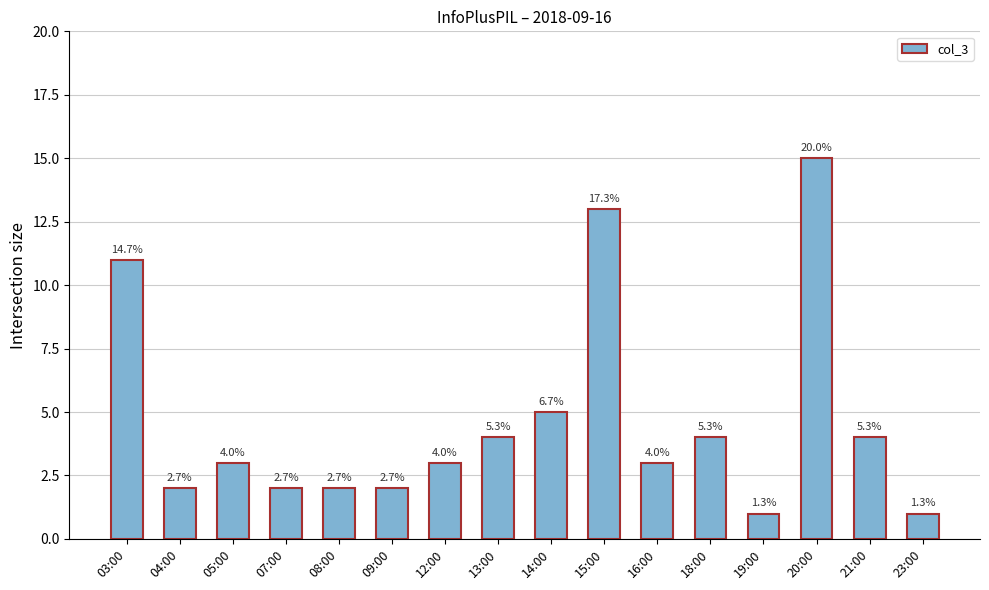

What is the label of the 4th bar from the right?

19:00